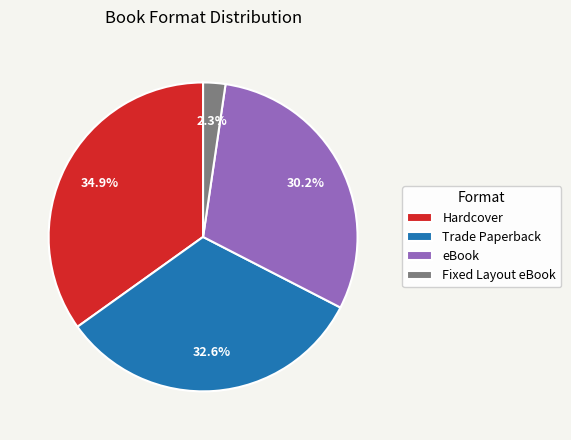

Combined, what portion of the pie is Trade Paperback and eBook?

62.8%